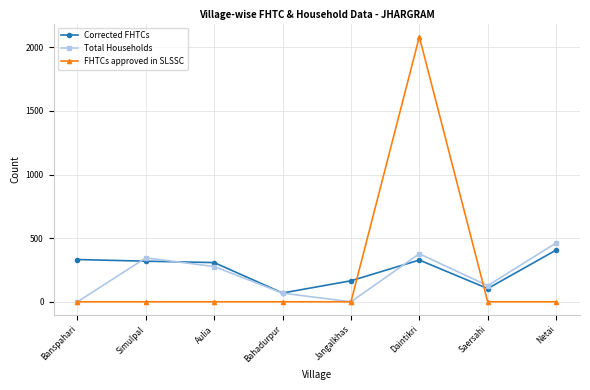

Where do Total Households and Corrected FHTCs first cross each other?

Banspahari and Simulpal